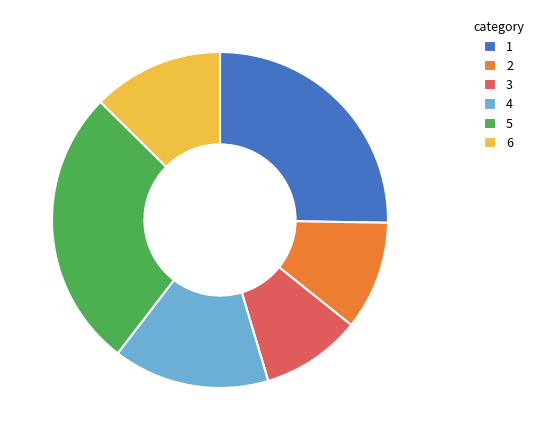

How many segments does this pie chart have?

6